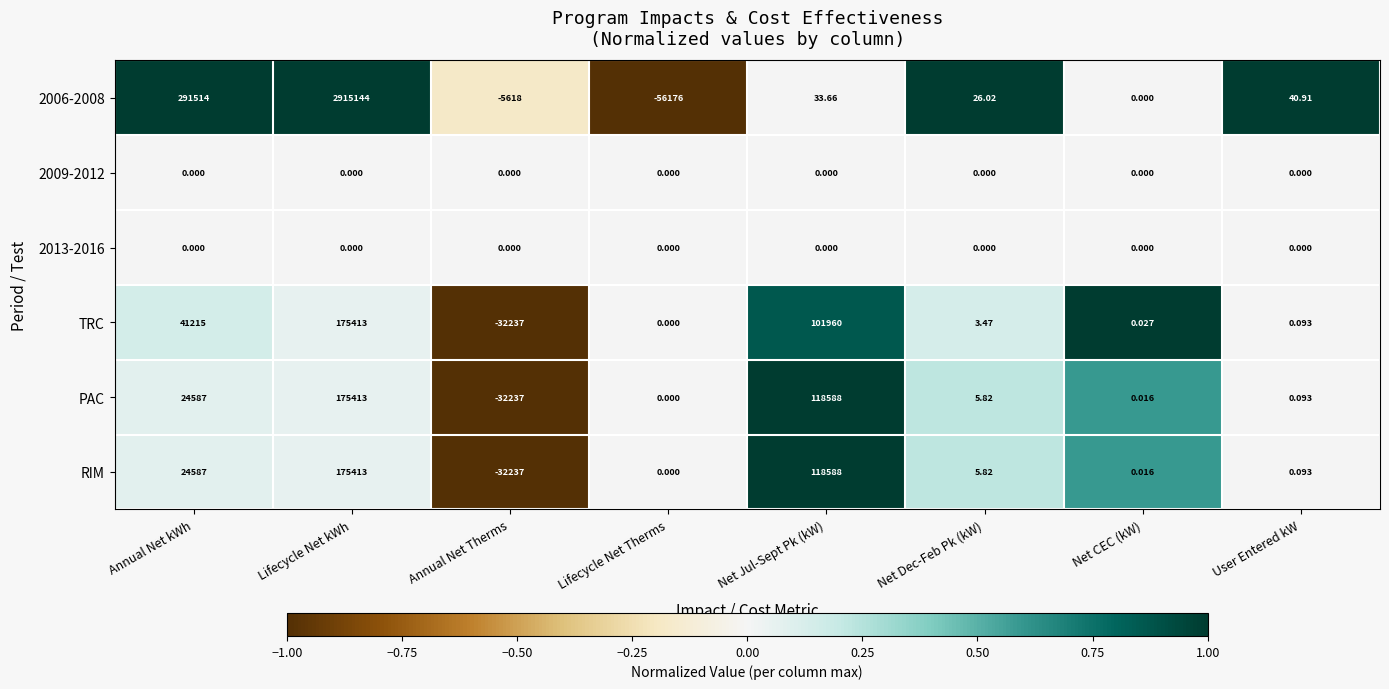

Where does the TRC series first go above 3?

Annual Net kWh